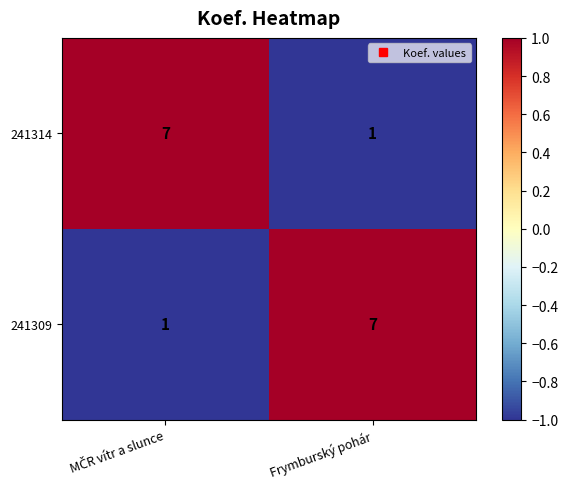

What is the approximate value of 241309 at Frymburský pohár?

7